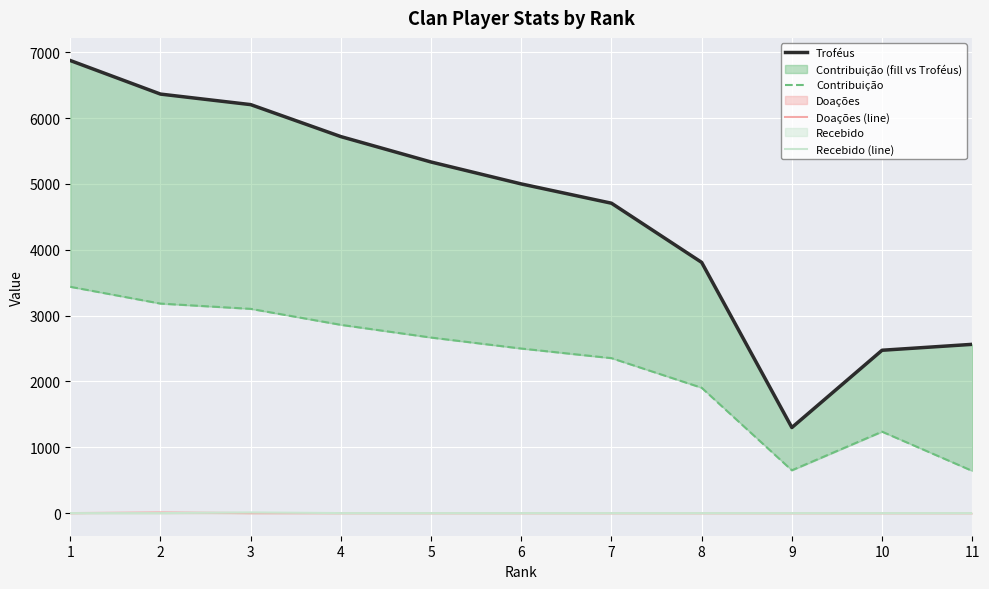

What are all the series names shown in the legend?

Troféus, Contribuição, Doações (line), Recebido (line)